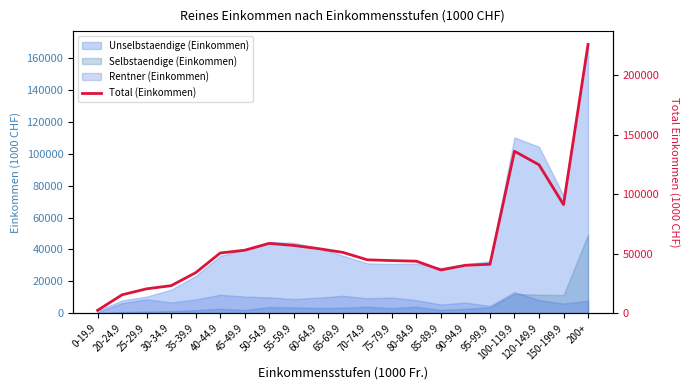

Which label corresponds to the smallest value in the chart?

0-19.9